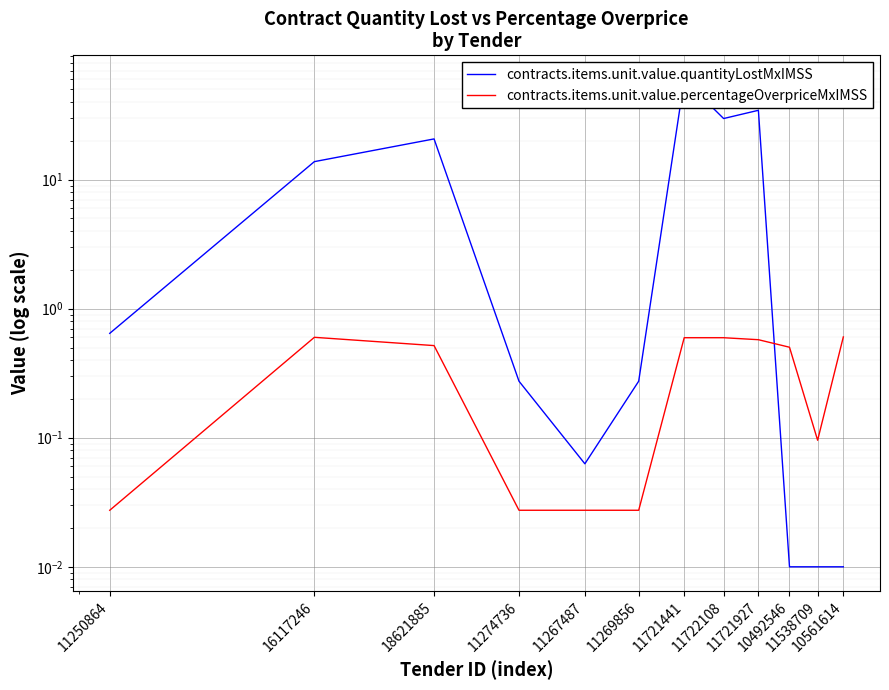

Reading right to left, what are all the values shown in this chart?

contracts.items.unit.value.quantityLostMxIMSS: 0.0	0.0	0.0	34.4	29.7	59.5	0.3	0.1	0.3	20.7	13.8	0.6
contracts.items.unit.value.percentageOverpriceMxIMSS: 0.6	0.1	0.5	0.6	0.6	0.6	0.0	0.0	0.0	0.5	0.6	0.0